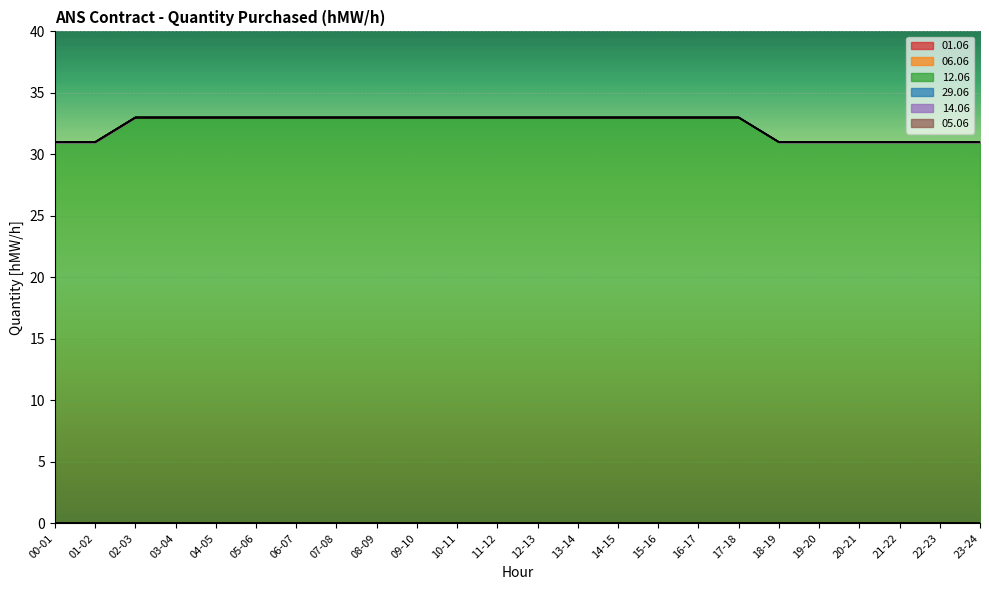

Rank the series at 02-03 from lowest to highest value.

01.06, 06.06, 29.06, 14.06, 05.06, 12.06